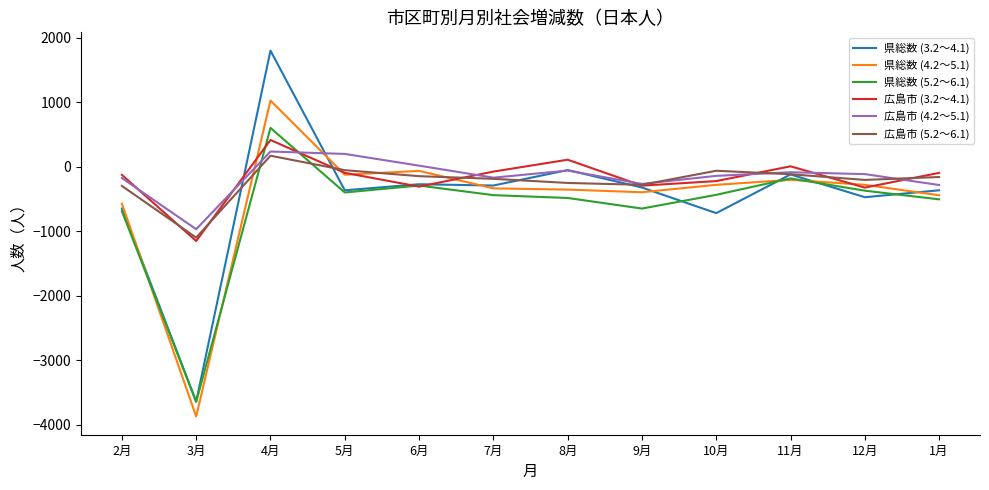

Which series ends up on top after the final intersection of 県総数 (5.2～6.1) and 広島市 (5.2～6.1)?

広島市 (5.2～6.1)